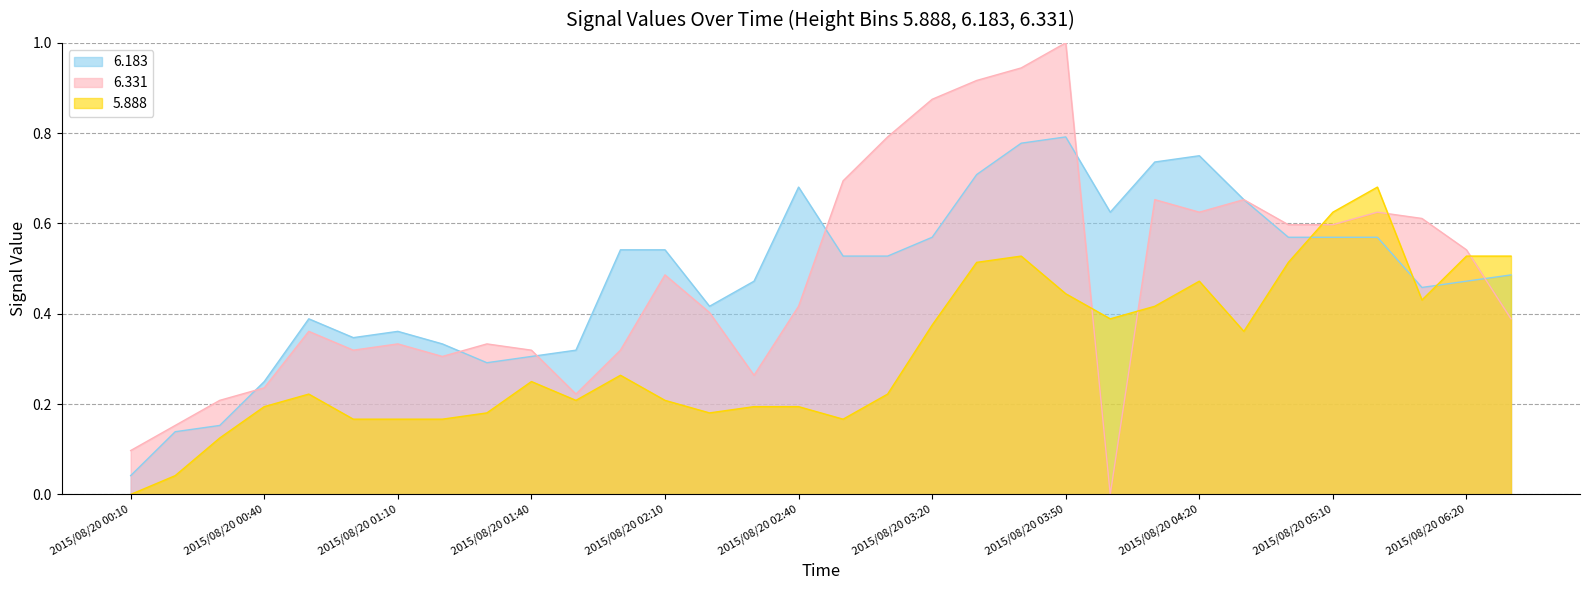

Which series has the widest spread of values?

6.331